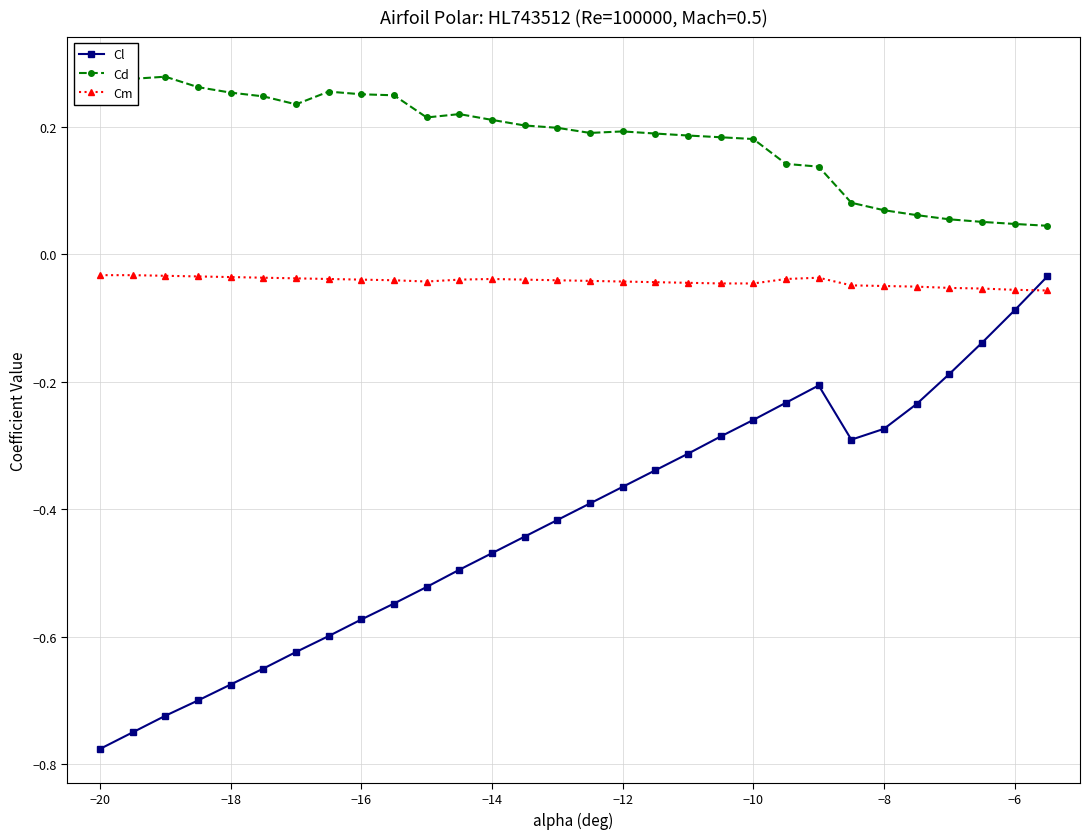

Is this an area chart (filled region under the line)?

No